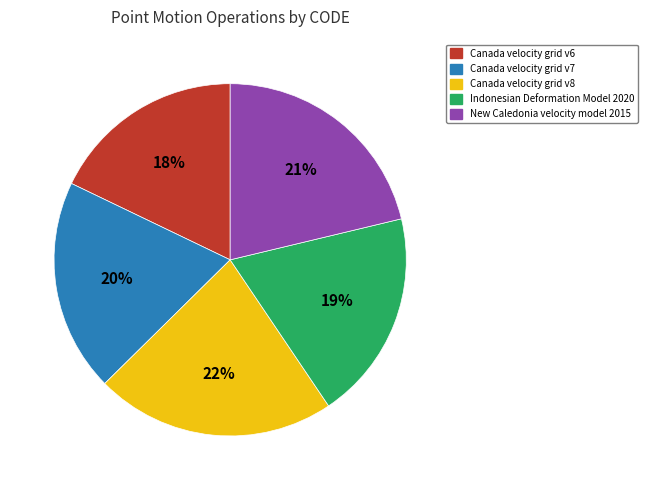

Which has a higher value, Canada velocity grid v8 or Indonesian Deformation Model 2020?

Canada velocity grid v8